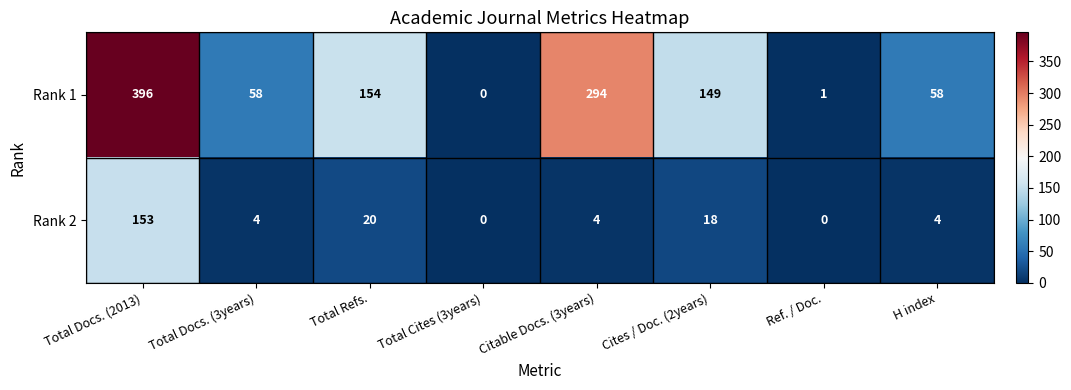

Which series has the largest total across all categories?

Rank 1